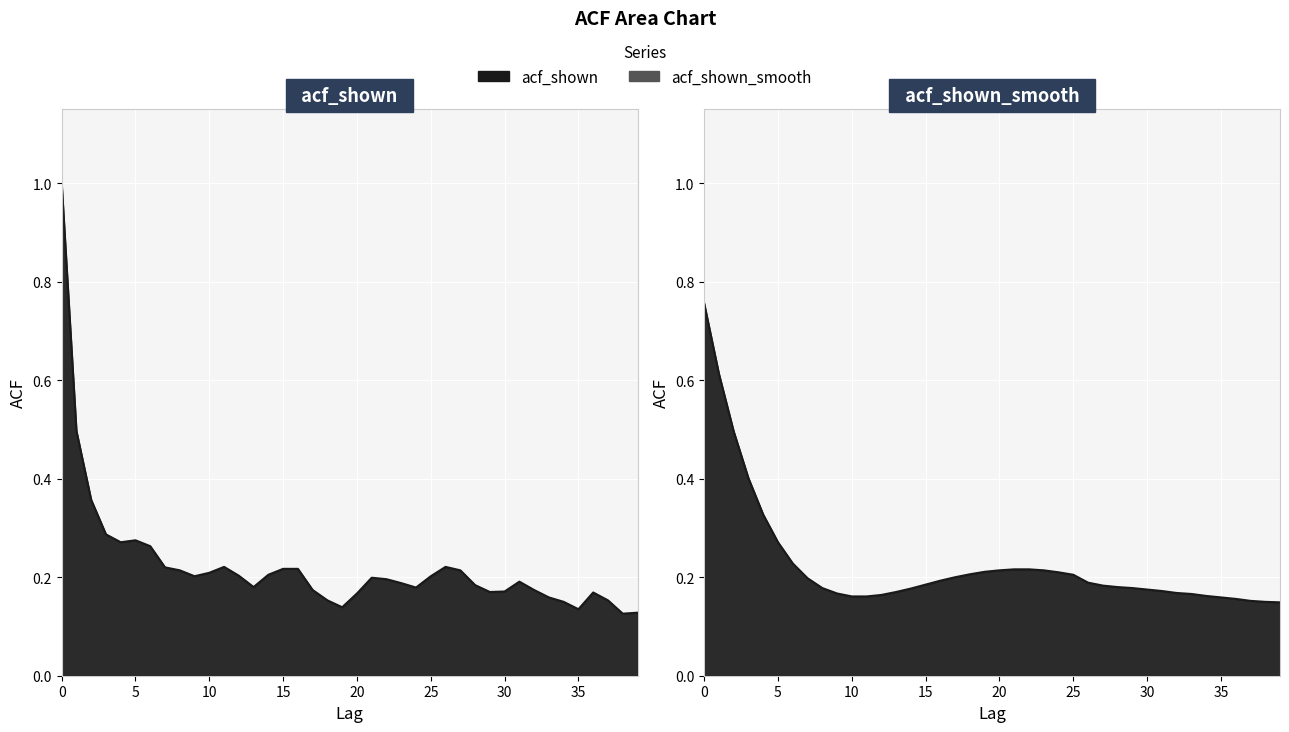

What is the sum of the acf_shown values at 25 and 31?

0.4